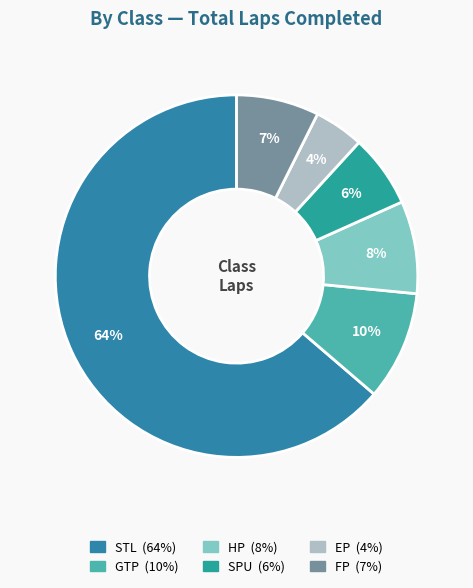

How many segments does this pie chart have?

6